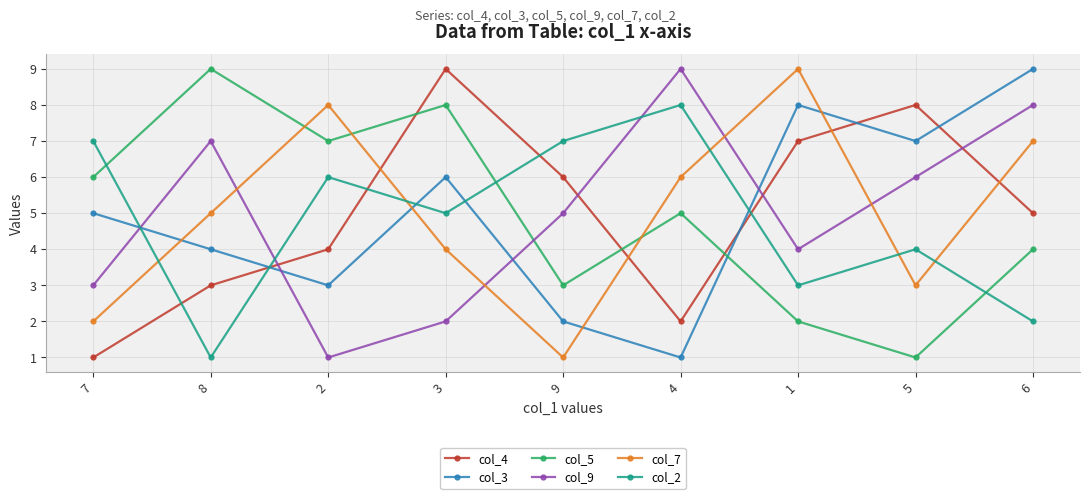

Count the col_4 values in the range 3 to 7.

5